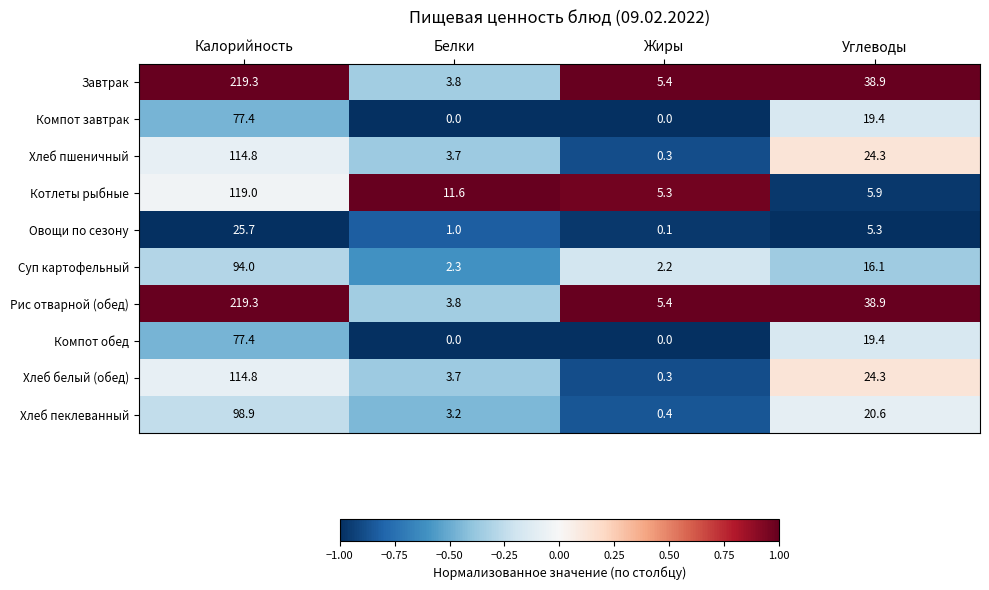

The Суп картофельный series shows 94.0 at Калорийность. True or false?

True